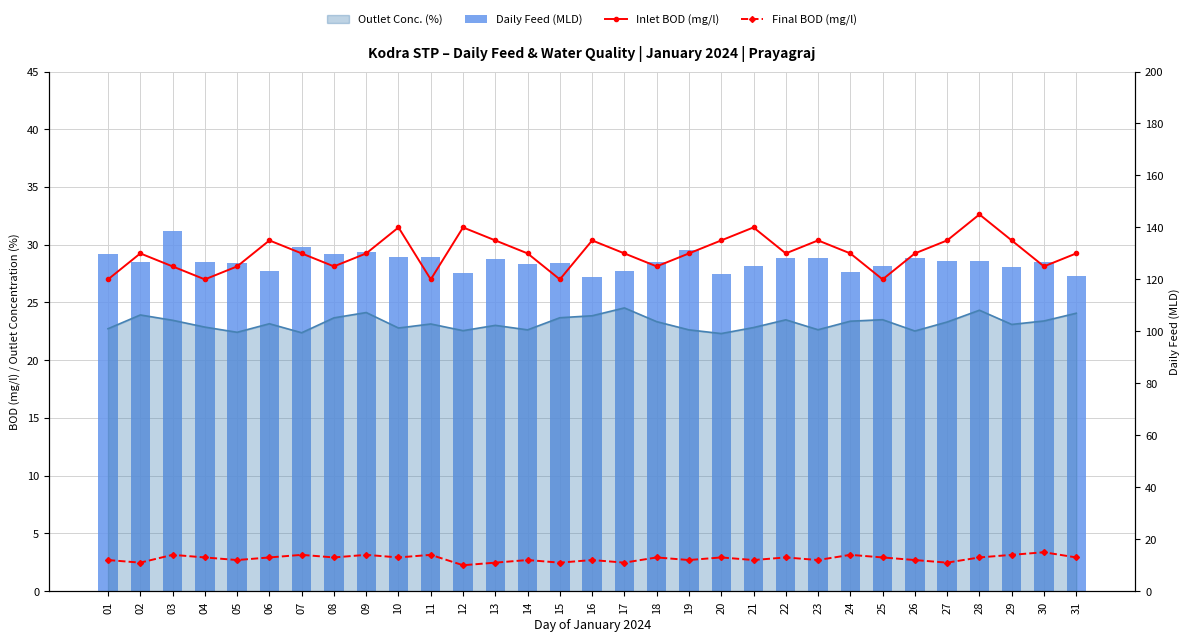

What is the difference between the maximum and minimum values in the Inlet BOD (mg/l) series?

25.0